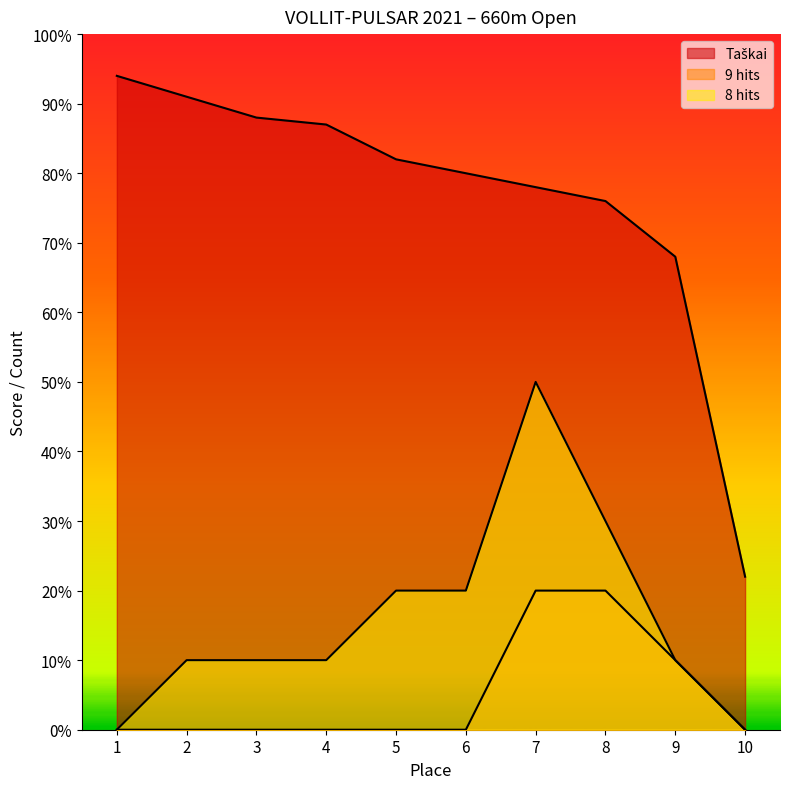

Which series has the largest range (max minus min)?

Taškai